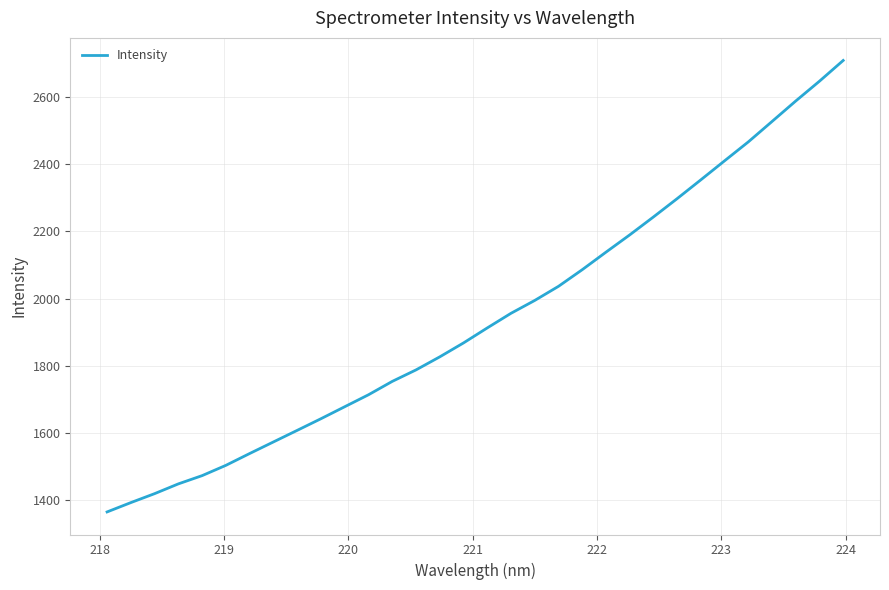

What is the difference between the maximum and minimum values?

1343.5